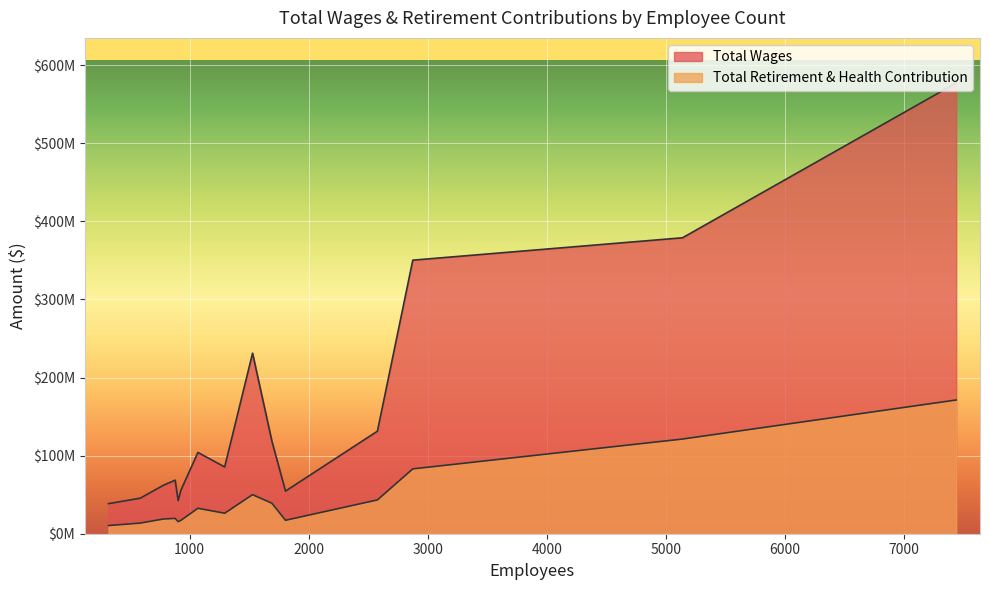

Is it true that Total Wages equals 68604701 at 878?

True